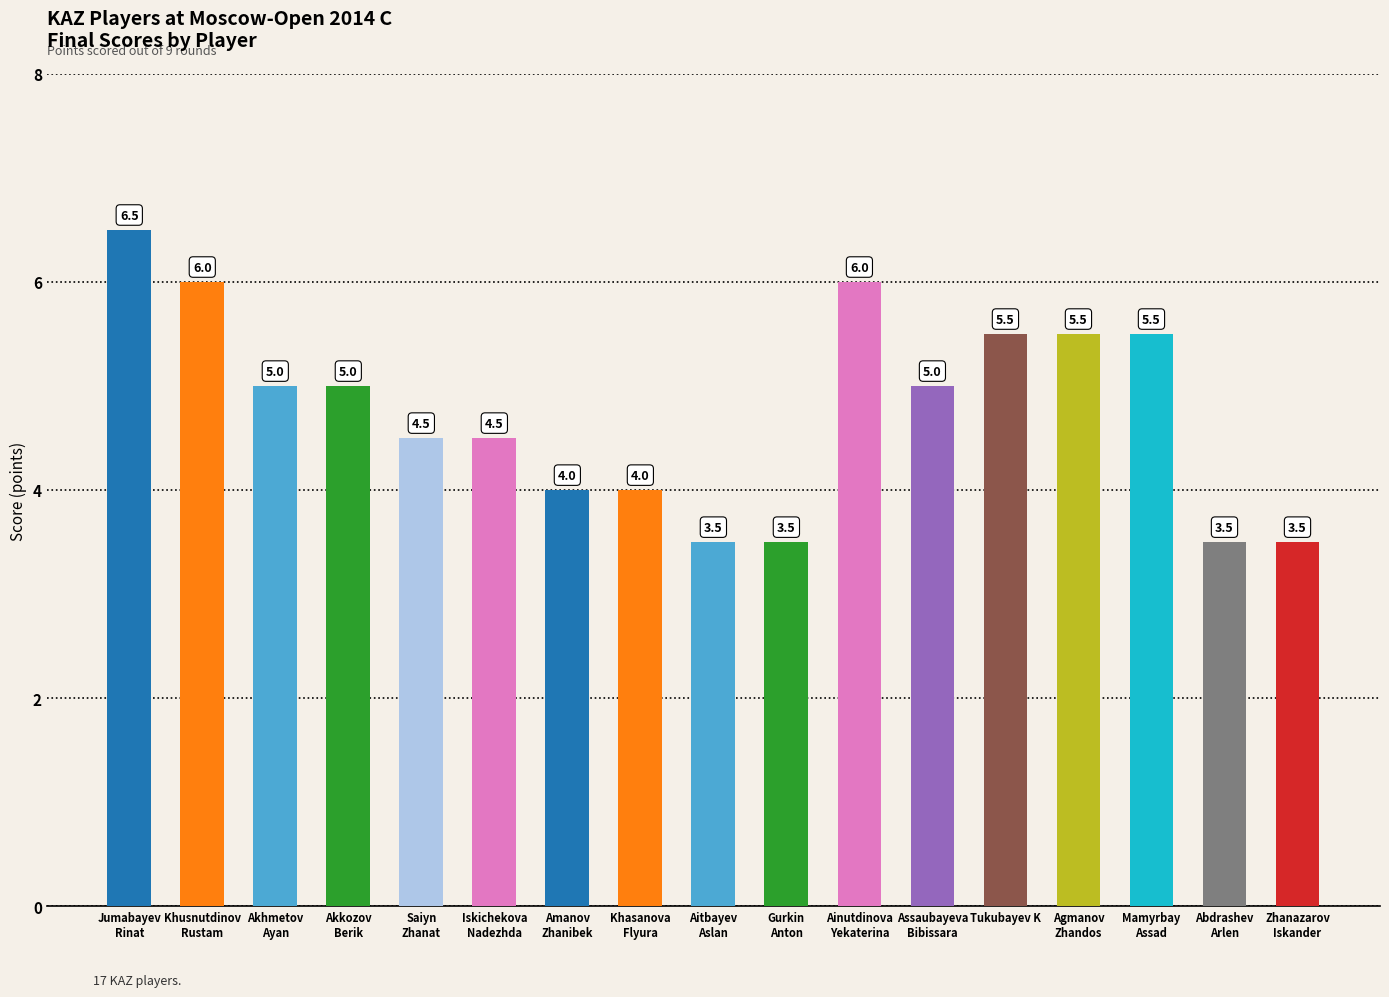

What is the greatest value displayed?

6.5